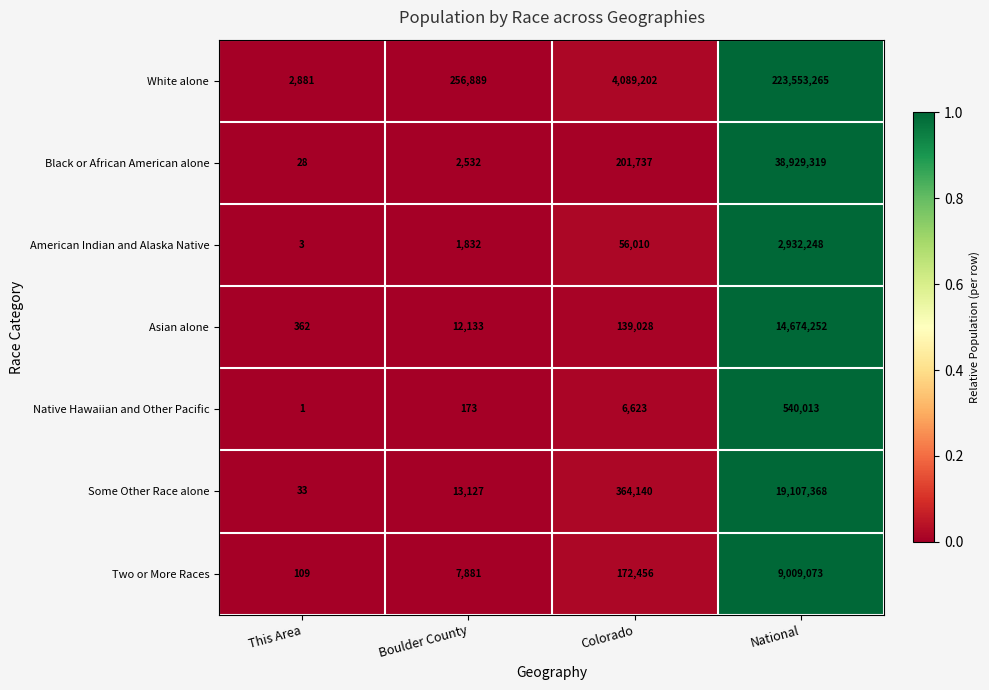

Which series changed the most between Colorado and National?

White alone